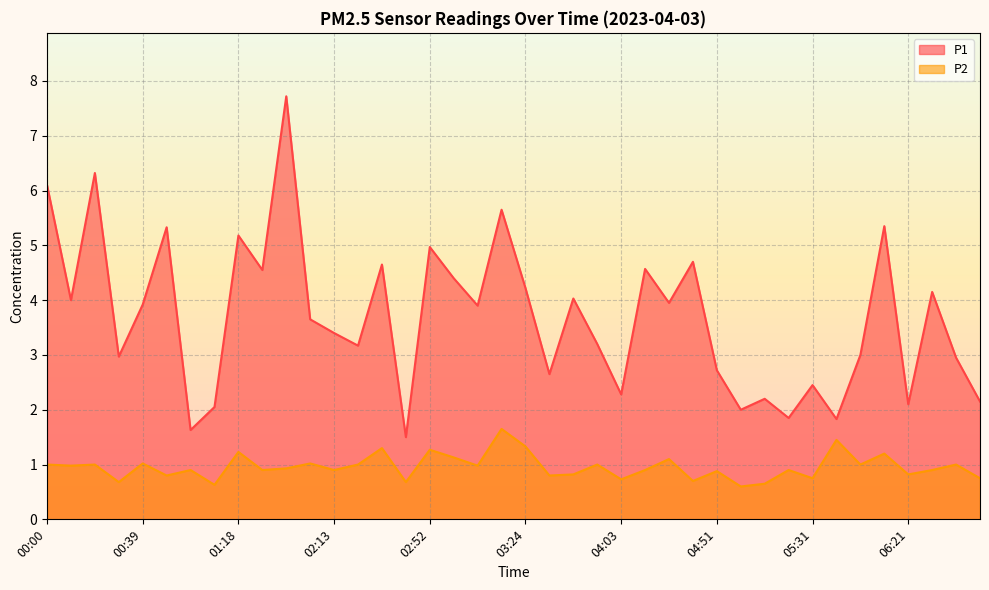

At which category does the chart reach its peak across all series?

01:50